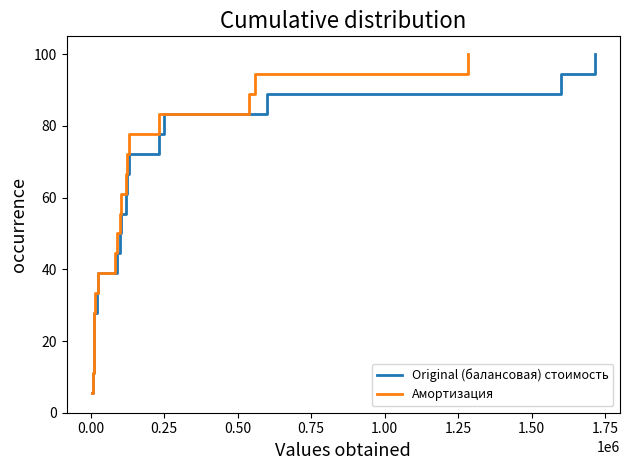

Rank the series at 0.50 from lowest to highest value.

Original (балансовая) стоимость, Амортизация